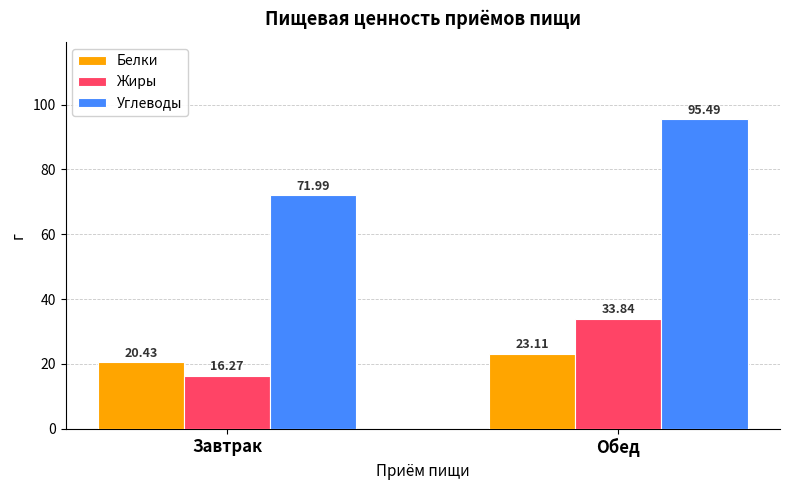

Reading left to right, list all the values displayed in this chart.

Белки: 20.4	23.1
Жиры: 16.3	33.8
Углеводы: 72.0	95.5